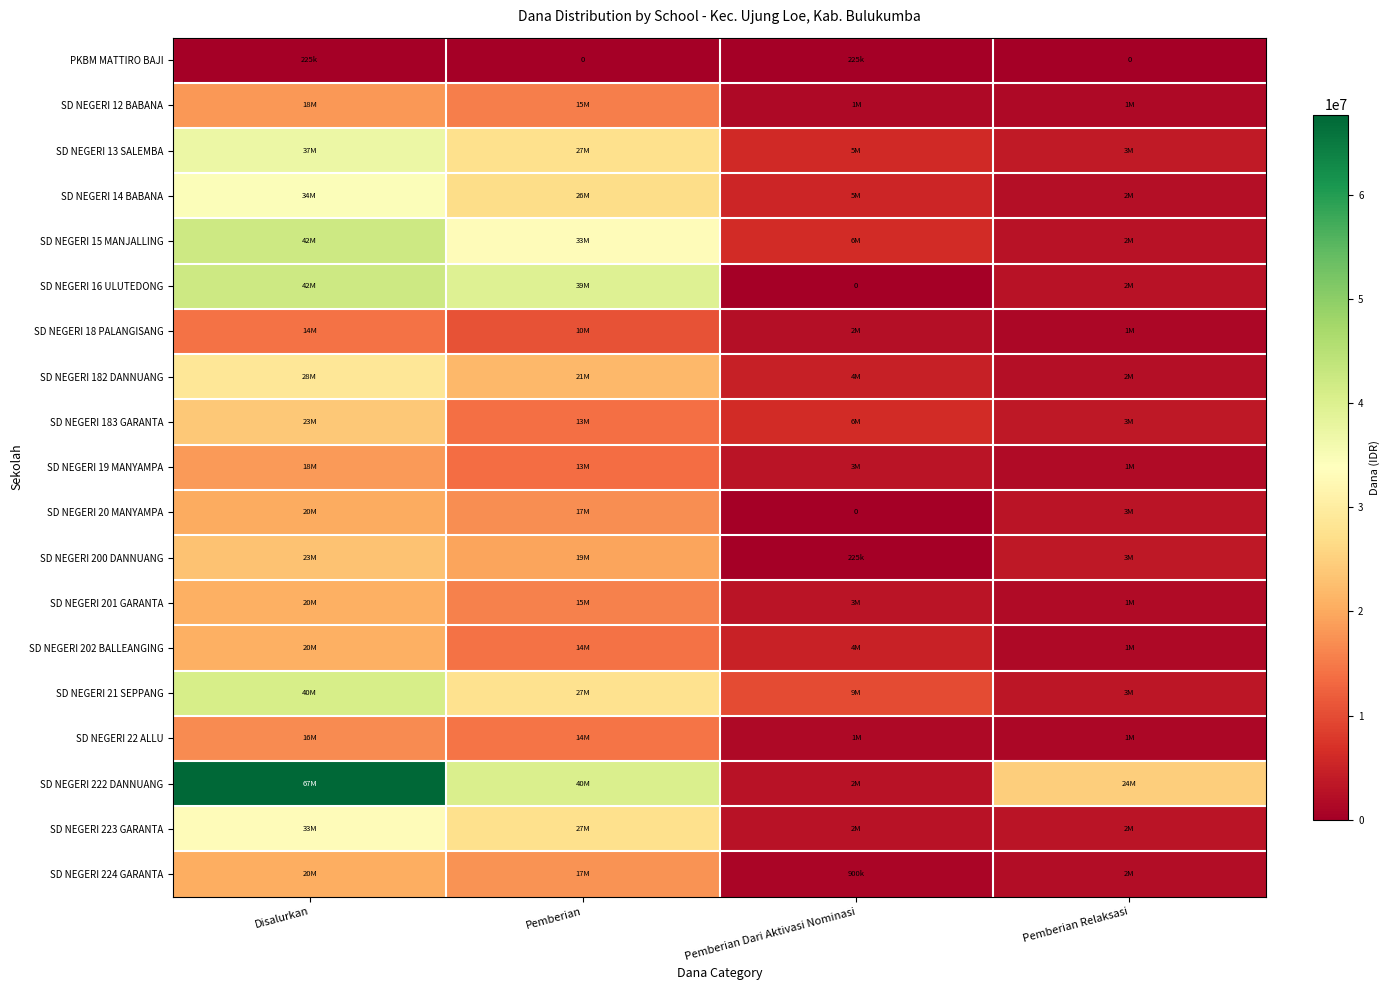

What is the sum of the SD NEGERI 16 ULUTEDONG values at Pemberian Dari Aktivasi Nominasi and Pemberian Relaksasi?

2700000